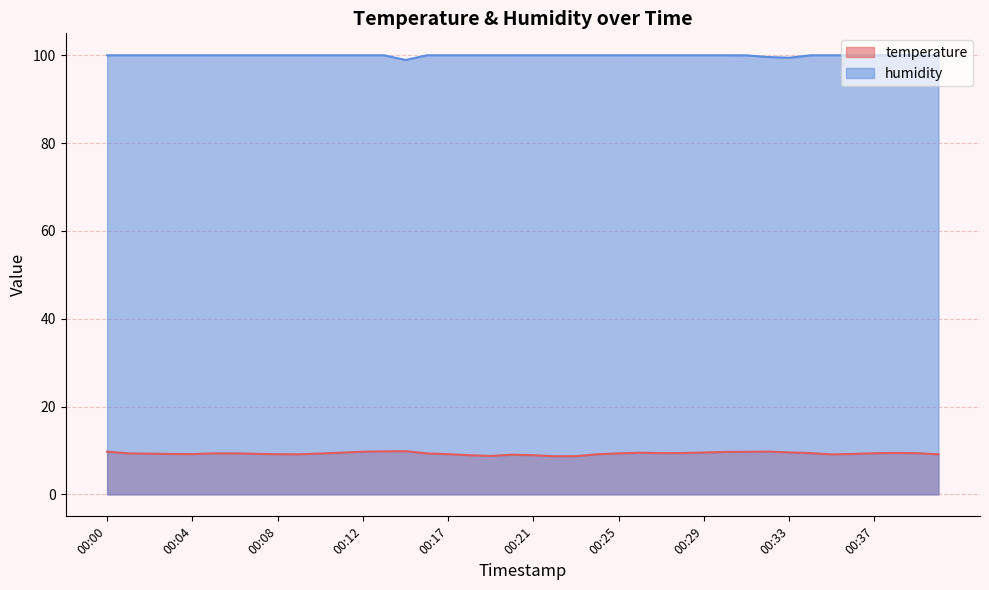

Is it true that temperature equals 17.4 at 00:32?

False